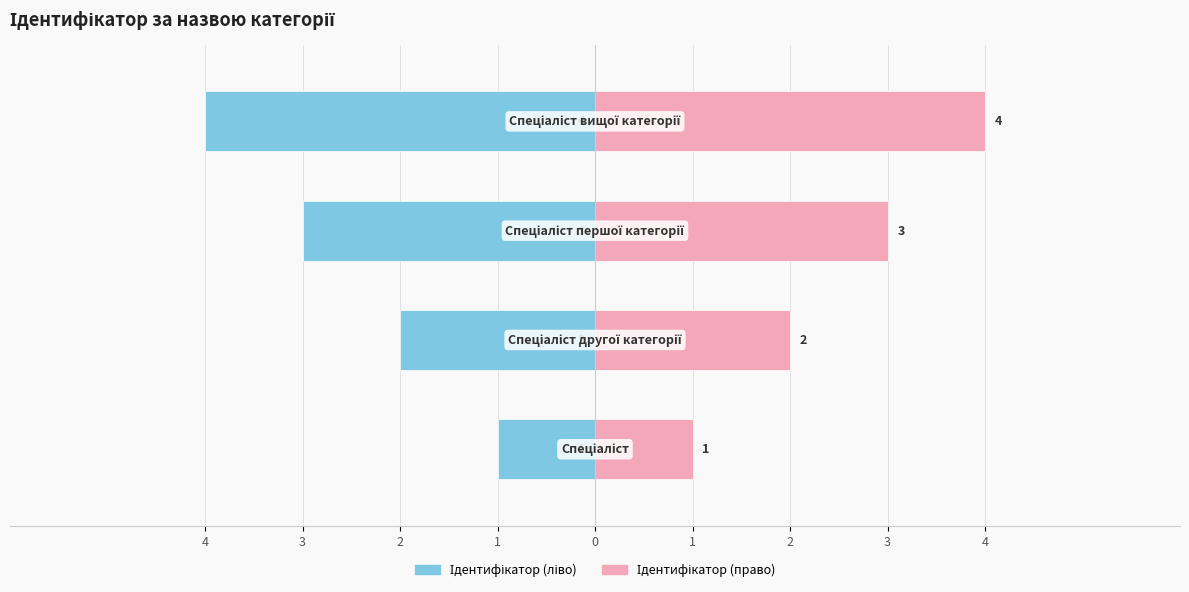

Rank the categories by Ідентифікатор (ліво) value from lowest to highest.

1, 2, 3, 4